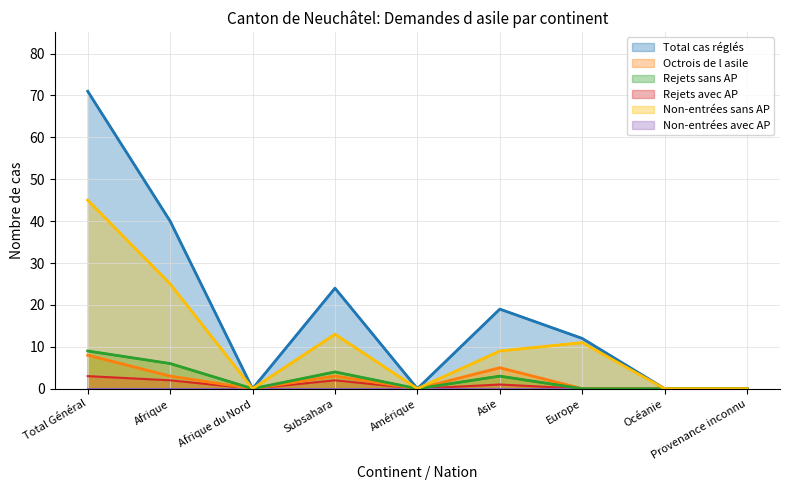

Where is the first local minimum for Octrois de l asile?

Afrique du Nord